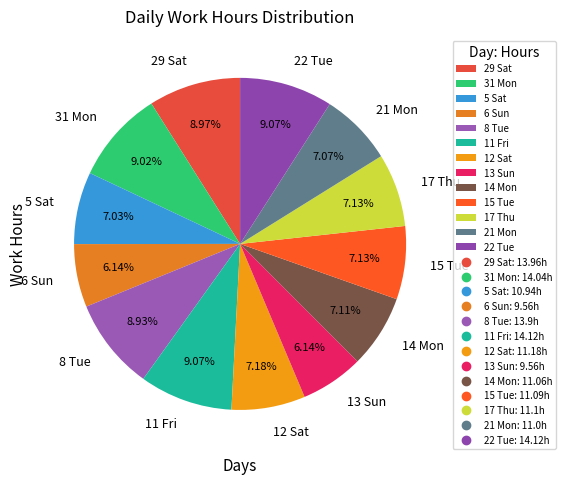

Between 17 Thu and 31 Mon, which is larger?

31 Mon